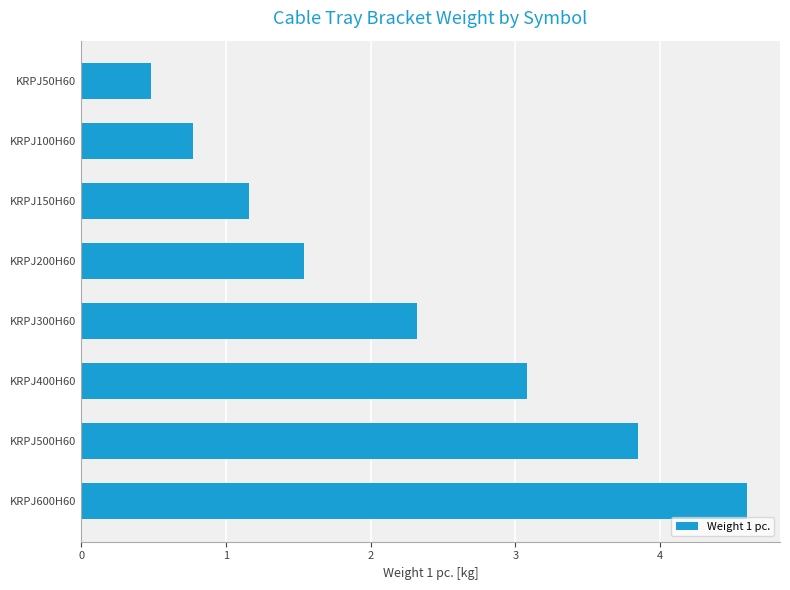

Rank the categories by value from lowest to highest.

KRPJ50H60, KRPJ100H60, KRPJ150H60, KRPJ200H60, KRPJ300H60, KRPJ400H60, KRPJ500H60, KRPJ600H60